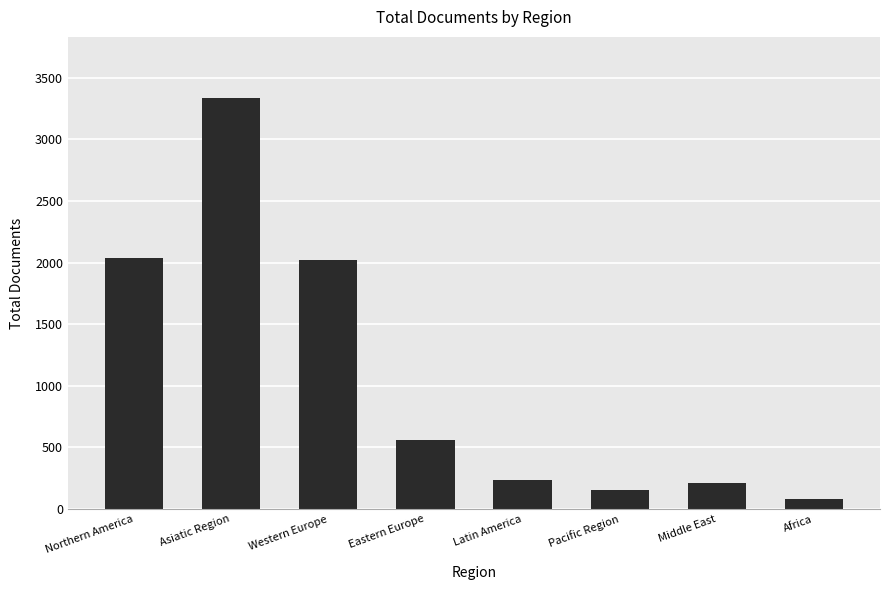

Where does the data first go above 564?

Northern America